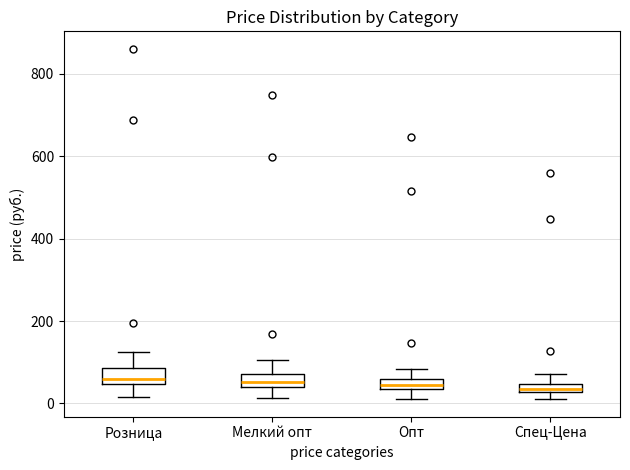

Where is the upper edge of the box for Мелкий опт on the y-axis? The values are not printed on the chart, so give them approximately, as read against the axis.

80